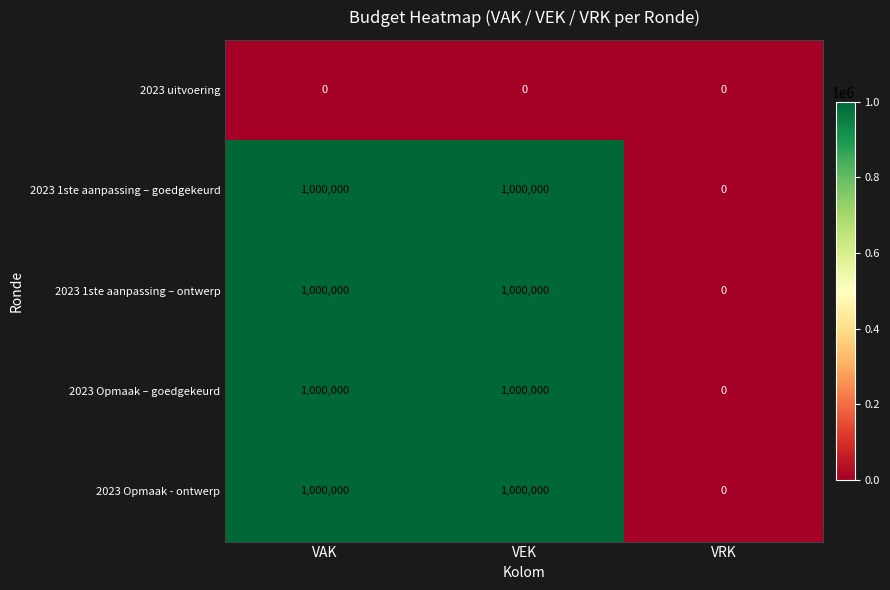

What is the spread (max minus min) of values at VAK?

1000000